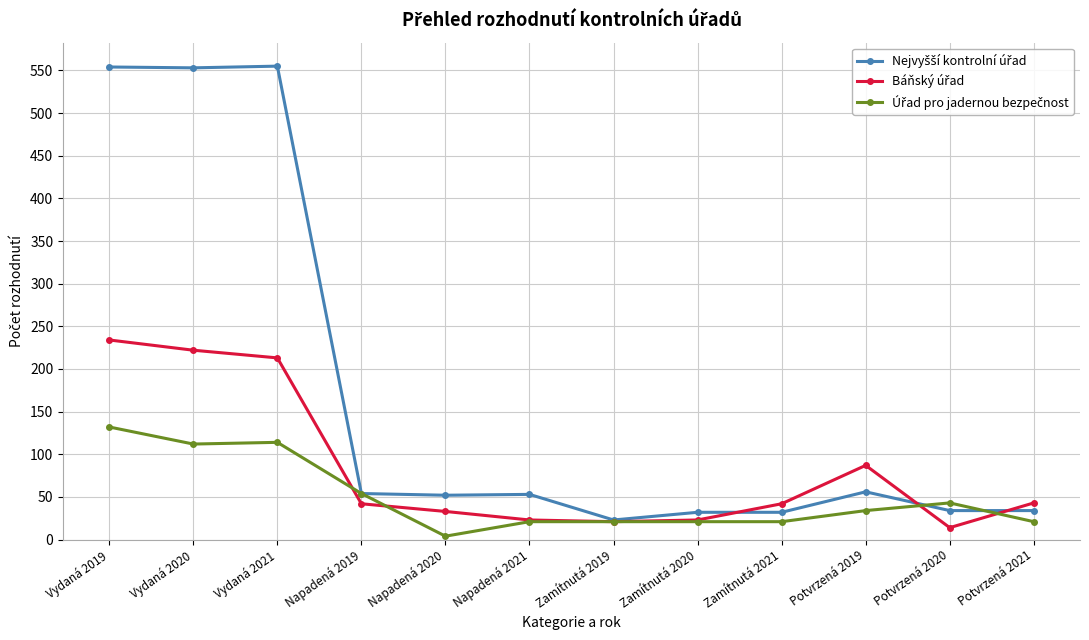

What is the difference between the highest and lowest values at Vydaná 2021?

441